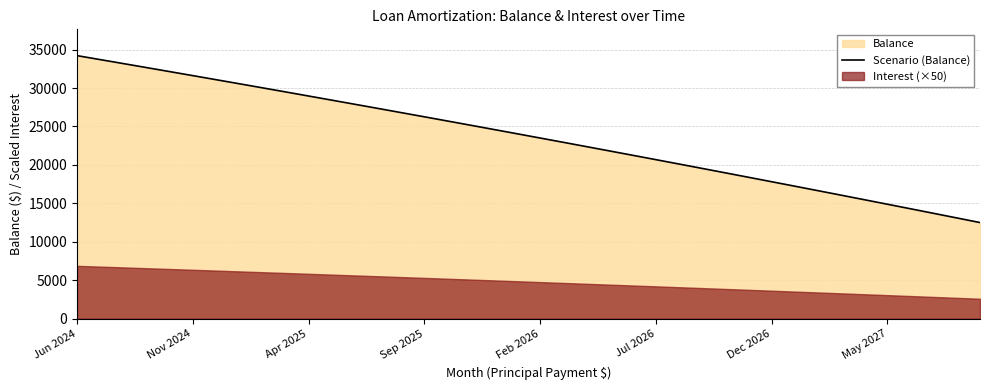

The Scenario (Balance) series shows 26259 at Sep 2025. True or false?

True